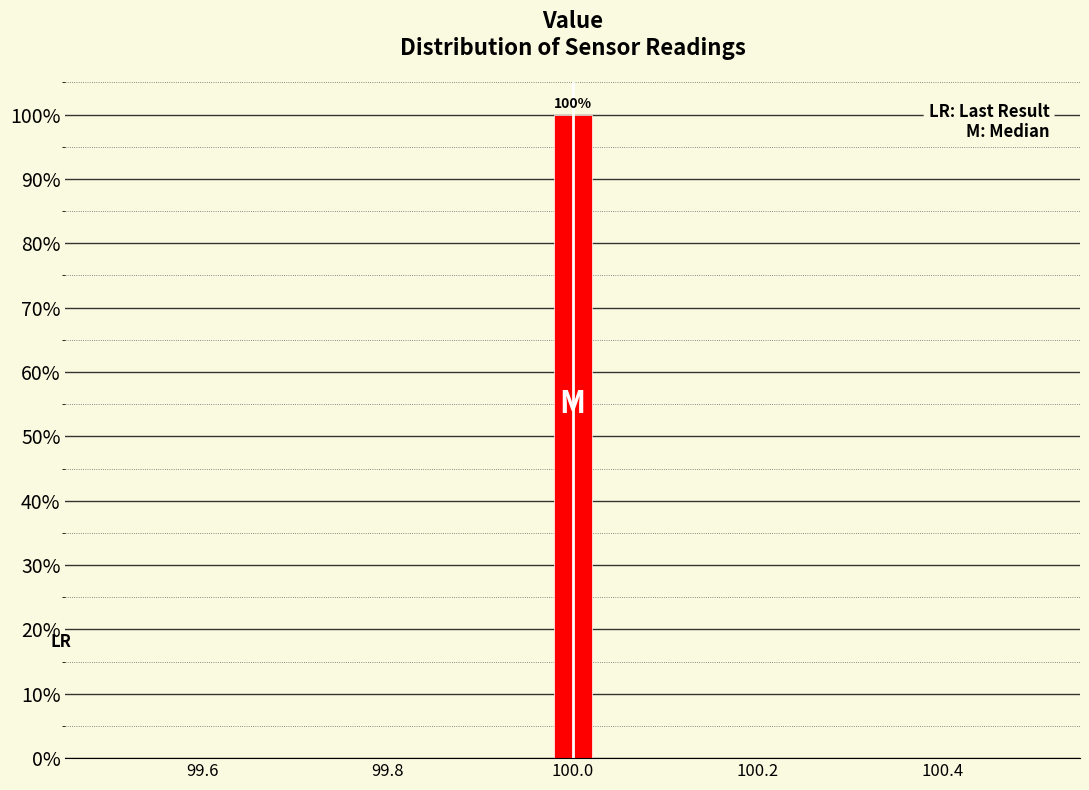

Around what value on the x-axis is the tallest bar? Give the approximate position of its centre, as read against the axis.

100.00